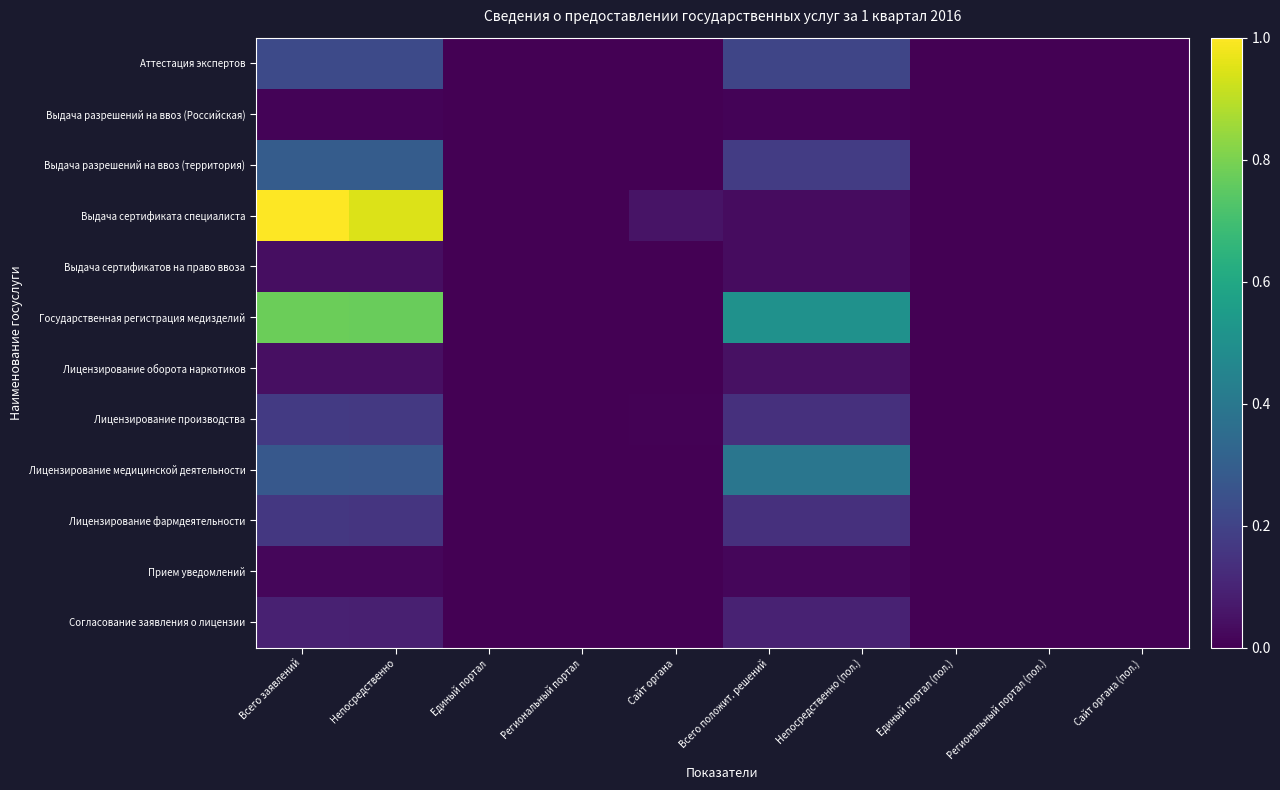

Reading right to left, list all the values displayed in this chart.

Аттестация экспертов: Сайт органа (пол.)=0.0	Региональный портал (пол.)=0.0	Единый портал (пол.)=0.0	Непосредственно (пол.)=0.2	Всего положит. решений=0.2	Сайт органа=0.0	Региональный портал=0.0	Единый портал=0.0	Непосредственно=0.2	Всего заявлений=0.2
Выдача разрешений на ввоз (Российская): Сайт органа (пол.)=0.0	Региональный портал (пол.)=0.0	Единый портал (пол.)=0.0	Непосредственно (пол.)=0.0	Всего положит. решений=0.0	Сайт органа=0.0	Региональный портал=0.0	Единый портал=0.0	Непосредственно=0.0	Всего заявлений=0.0
Выдача разрешений на ввоз (территория): Сайт органа (пол.)=0.0	Региональный портал (пол.)=0.0	Единый портал (пол.)=0.0	Непосредственно (пол.)=0.2	Всего положит. решений=0.2	Сайт органа=0.0	Региональный портал=0.0	Единый портал=0.0	Непосредственно=0.3	Всего заявлений=0.3
Выдача сертификата специалиста: Сайт органа (пол.)=0.0	Региональный портал (пол.)=0.0	Единый портал (пол.)=0.0	Непосредственно (пол.)=0.0	Всего положит. решений=0.0	Сайт органа=0.1	Региональный портал=0.0	Единый портал=0.0	Непосредственно=0.9	Всего заявлений=1.0
Выдача сертификатов на право ввоза: Сайт органа (пол.)=0.0	Региональный портал (пол.)=0.0	Единый портал (пол.)=0.0	Непосредственно (пол.)=0.0	Всего положит. решений=0.0	Сайт органа=0.0	Региональный портал=0.0	Единый портал=0.0	Непосредственно=0.0	Всего заявлений=0.0
Государственная регистрация медизделий: Сайт органа (пол.)=0.0	Региональный портал (пол.)=0.0	Единый портал (пол.)=0.0	Непосредственно (пол.)=0.5	Всего положит. решений=0.5	Сайт органа=0.0	Региональный портал=0.0	Единый портал=0.0	Непосредственно=0.8	Всего заявлений=0.8
Лицензирование оборота наркотиков: Сайт органа (пол.)=0.0	Региональный портал (пол.)=0.0	Единый портал (пол.)=0.0	Непосредственно (пол.)=0.0	Всего положит. решений=0.0	Сайт органа=0.0	Региональный портал=0.0	Единый портал=0.0	Непосредственно=0.0	Всего заявлений=0.0
Лицензирование производства: Сайт органа (пол.)=0.0	Региональный портал (пол.)=0.0	Единый портал (пол.)=0.0	Непосредственно (пол.)=0.1	Всего положит. решений=0.1	Сайт органа=0.0	Региональный портал=0.0	Единый портал=0.0	Непосредственно=0.2	Всего заявлений=0.2
Лицензирование медицинской деятельности: Сайт органа (пол.)=0.0	Региональный портал (пол.)=0.0	Единый портал (пол.)=0.0	Непосредственно (пол.)=0.4	Всего положит. решений=0.4	Сайт органа=0.0	Региональный портал=0.0	Единый портал=0.0	Непосредственно=0.3	Всего заявлений=0.3
Лицензирование фармдеятельности: Сайт органа (пол.)=0.0	Региональный портал (пол.)=0.0	Единый портал (пол.)=0.0	Непосредственно (пол.)=0.1	Всего положит. решений=0.1	Сайт органа=0.0	Региональный портал=0.0	Единый портал=0.0	Непосредственно=0.2	Всего заявлений=0.2
Прием уведомлений: Сайт органа (пол.)=0.0	Региональный портал (пол.)=0.0	Единый портал (пол.)=0.0	Непосредственно (пол.)=0.0	Всего положит. решений=0.0	Сайт органа=0.0	Региональный портал=0.0	Единый портал=0.0	Непосредственно=0.0	Всего заявлений=0.0
Согласование заявления о лицензии: Сайт органа (пол.)=0.0	Региональный портал (пол.)=0.0	Единый портал (пол.)=0.0	Непосредственно (пол.)=0.1	Всего положит. решений=0.1	Сайт органа=0.0	Региональный портал=0.0	Единый портал=0.0	Непосредственно=0.1	Всего заявлений=0.1